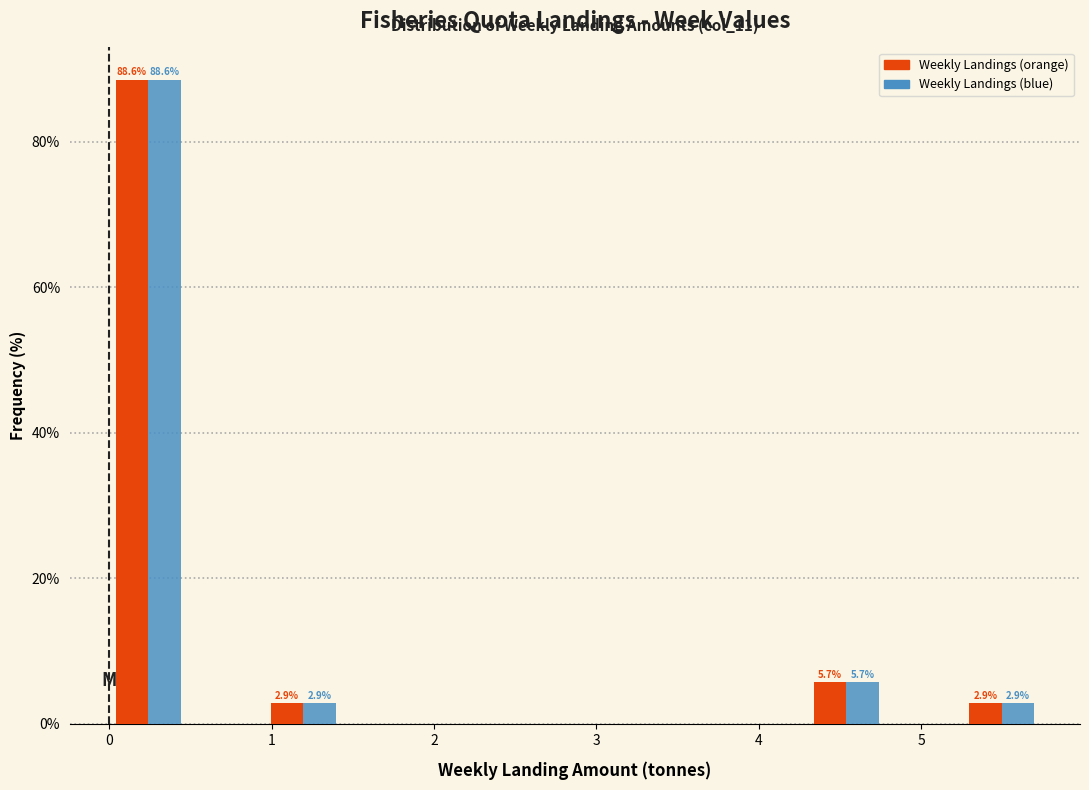

In the Weekly Landings (orange) series, which range on the x-axis has the tallest bar?

0.0 to 0.5